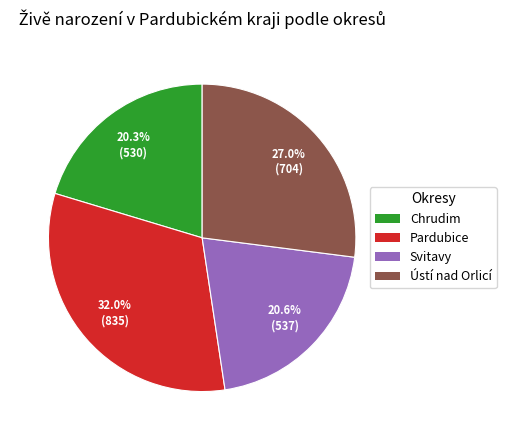

To the nearest percent, what is the combined percentage of Pardubice and Svitavy?

53%